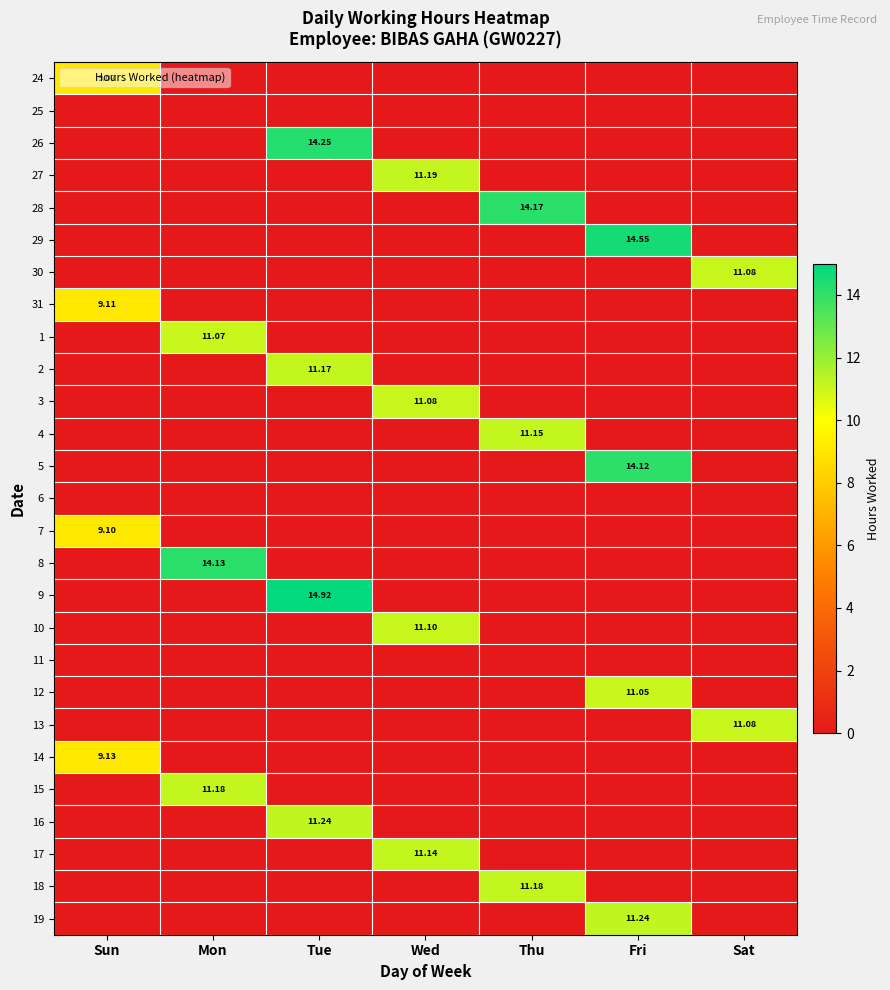

Is the value of 24 at Sat greater than the value of 1 at Fri?

No